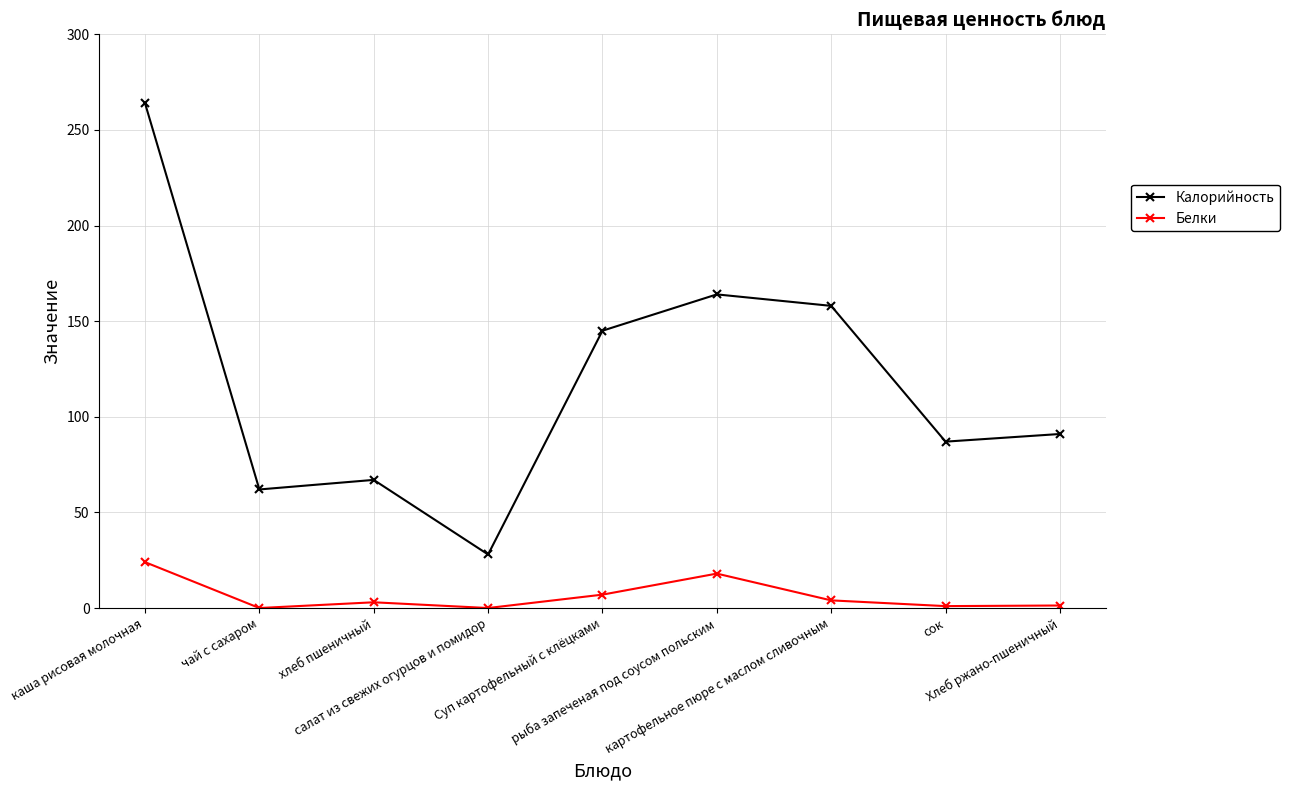

What is the label of the 7th point from the left?

картофельное пюре с маслом сливочным